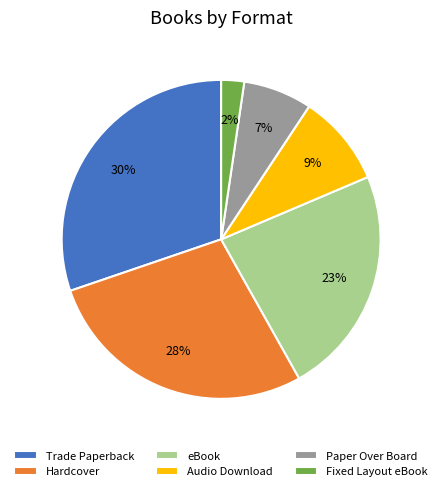

Which slice is the smallest?

Fixed Layout eBook